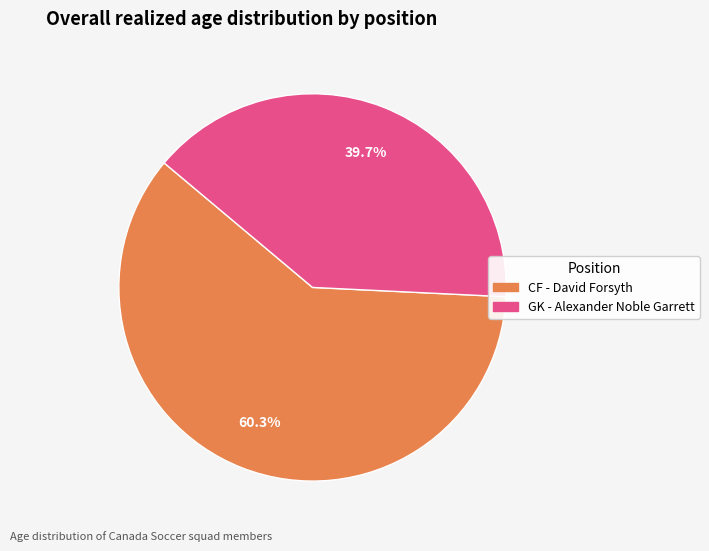

How many segments does this pie chart have?

2